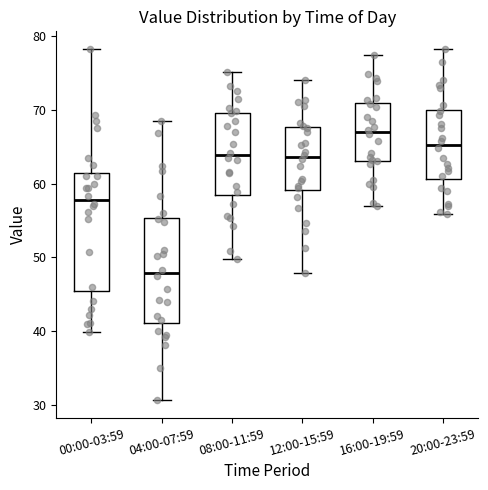

Where does the median line of the box for 12:00-15:59 sit on the y-axis? The values are not printed on the chart, so give them approximately, as read against the axis.

64